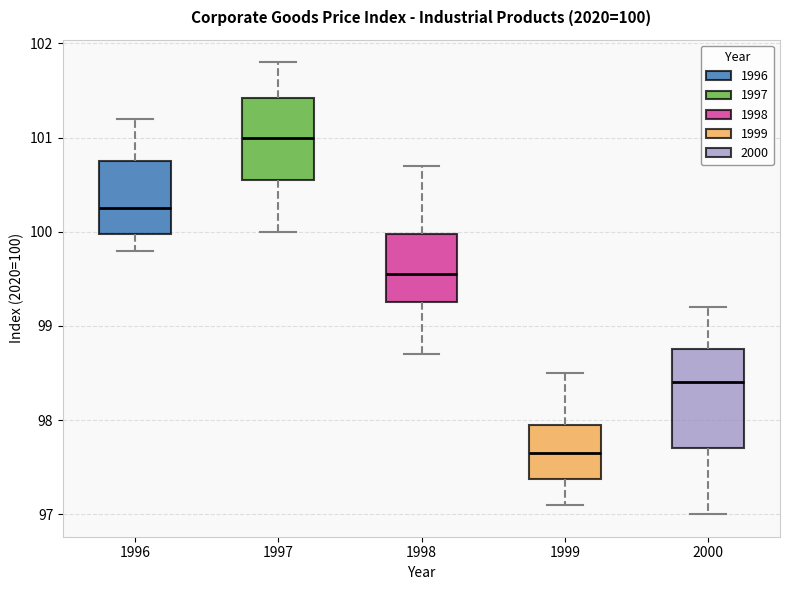

Comparing the boxes themselves (not the whiskers), which one is the tallest?

2000